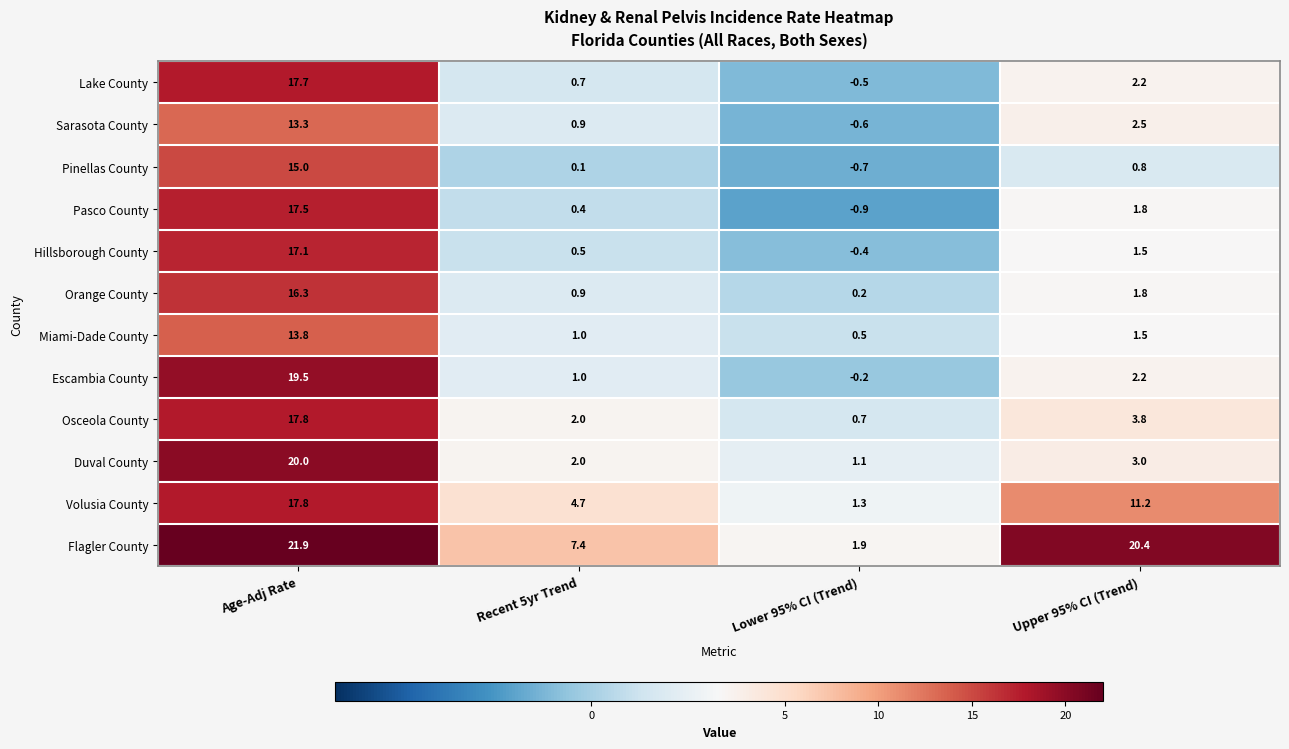

What is the total value across all series at Recent 5yr Trend?

21.6